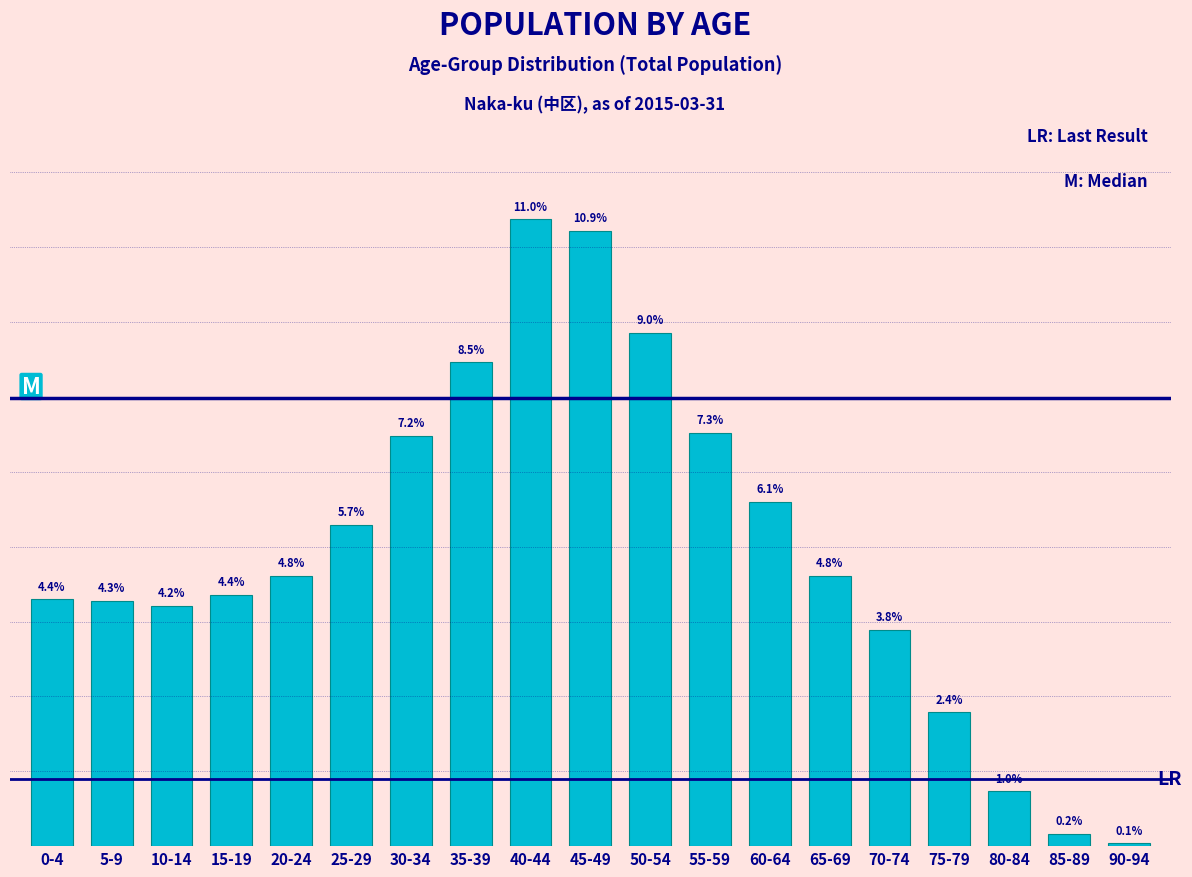

Are the bars horizontal?

No